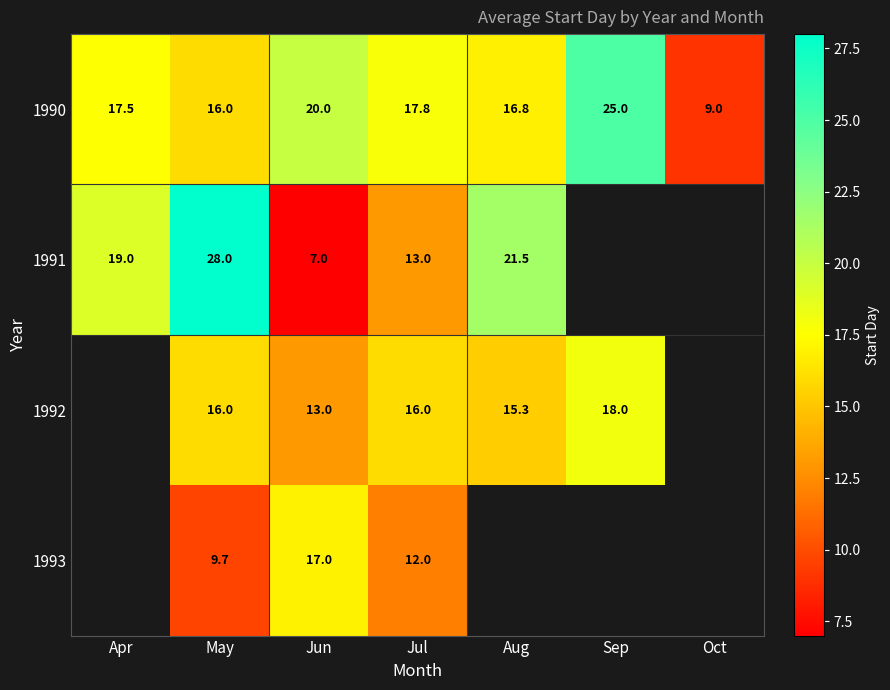

What is the difference between the highest and lowest values at Jul?

5.8